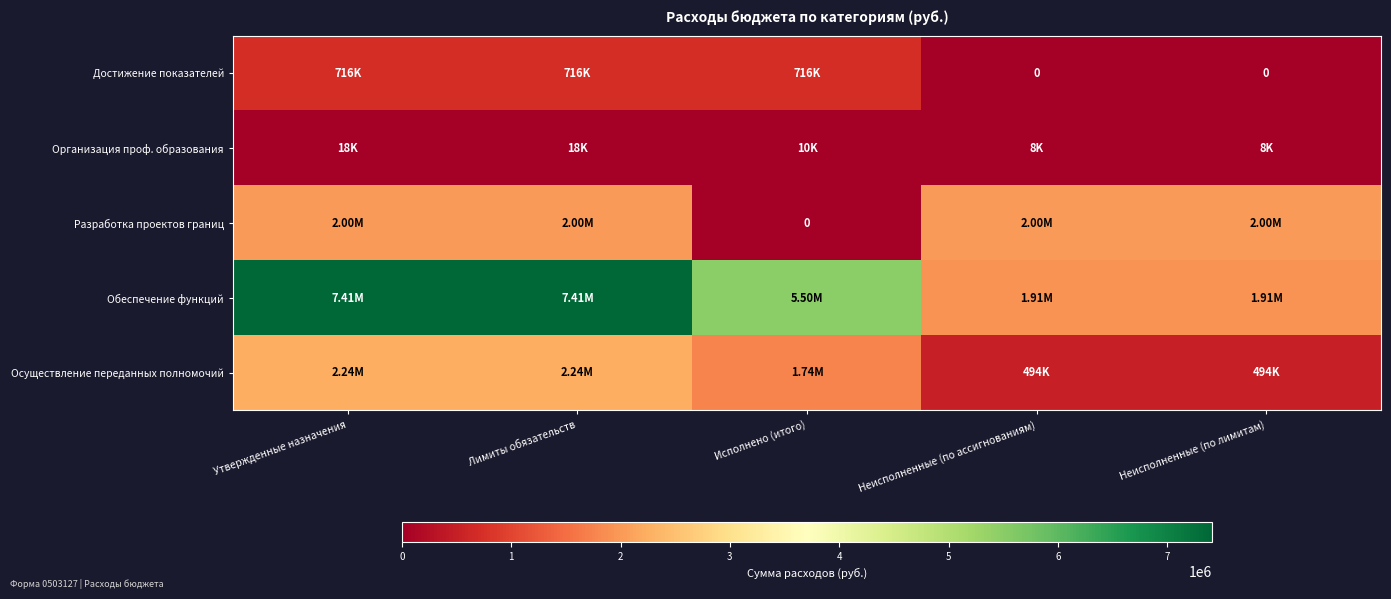

At how many categories does at least one series exceed 1318618?

5